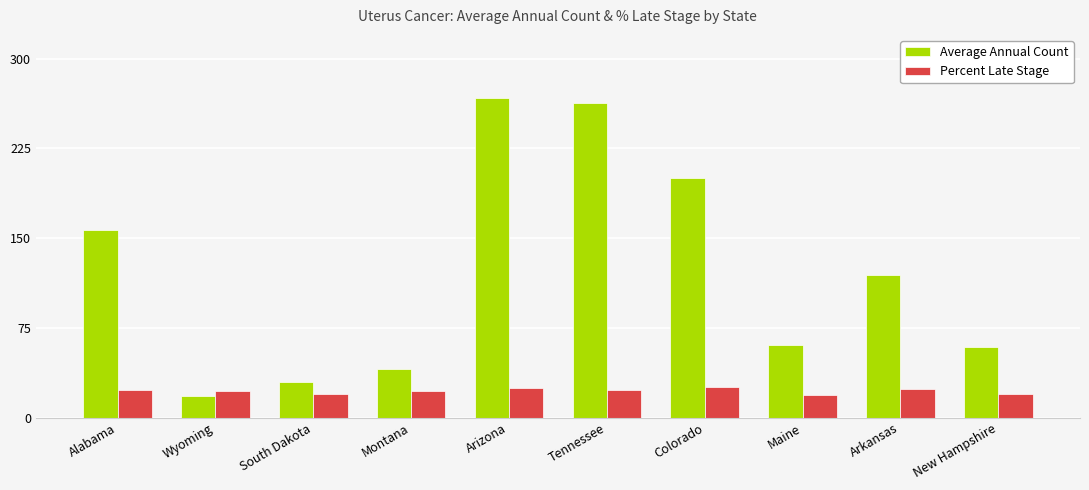

How many bars are there in each group?

2